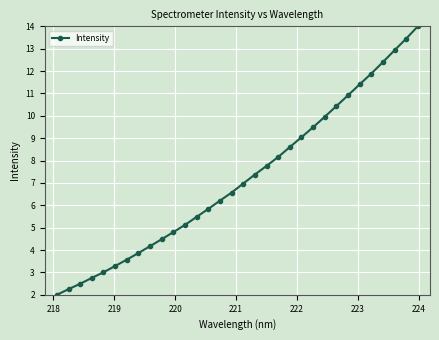

True or false: there are more than 2 points higher than both neighbors.

False